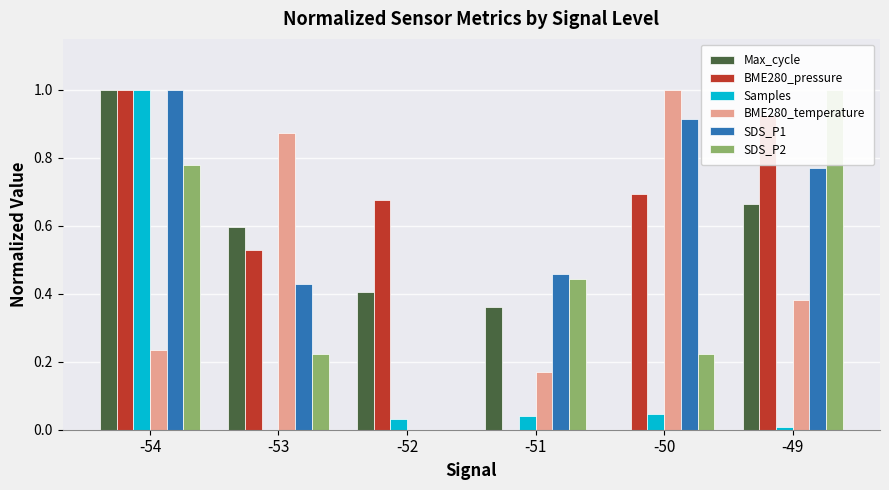

What are all the series names shown in the legend?

Max_cycle, BME280_pressure, Samples, BME280_temperature, SDS_P1, SDS_P2